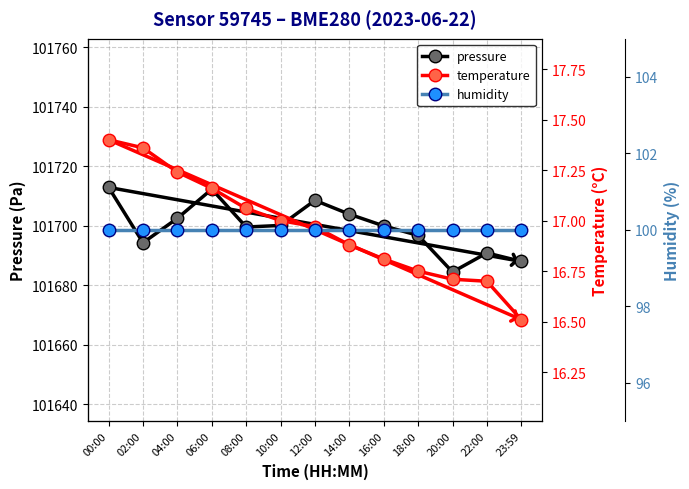

Rank the categories by humidity value from highest to lowest.

00:00, 02:00, 04:00, 06:00, 08:00, 10:00, 12:00, 14:00, 16:00, 18:00, 20:00, 22:00, 23:59